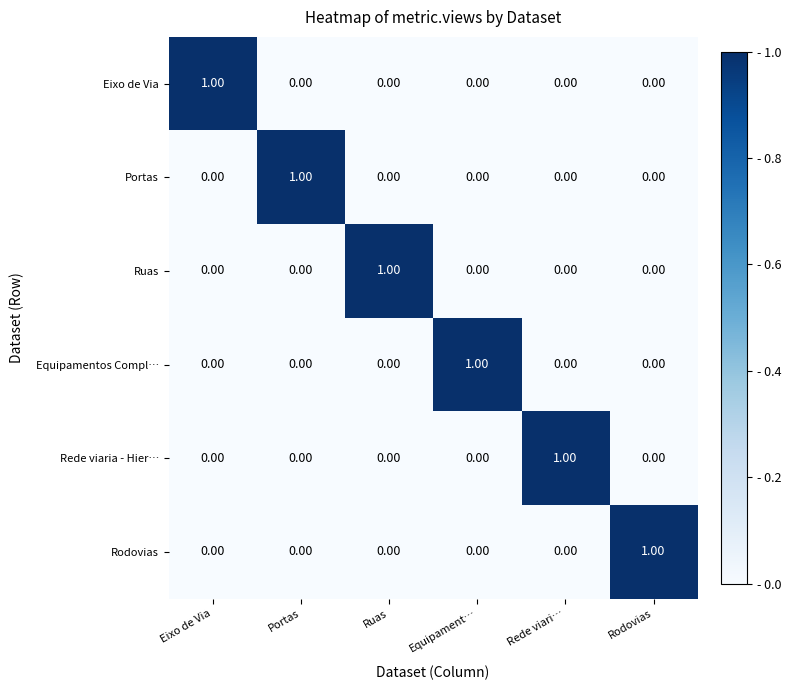

Which category has the highest value in the Ruas series?

Ruas